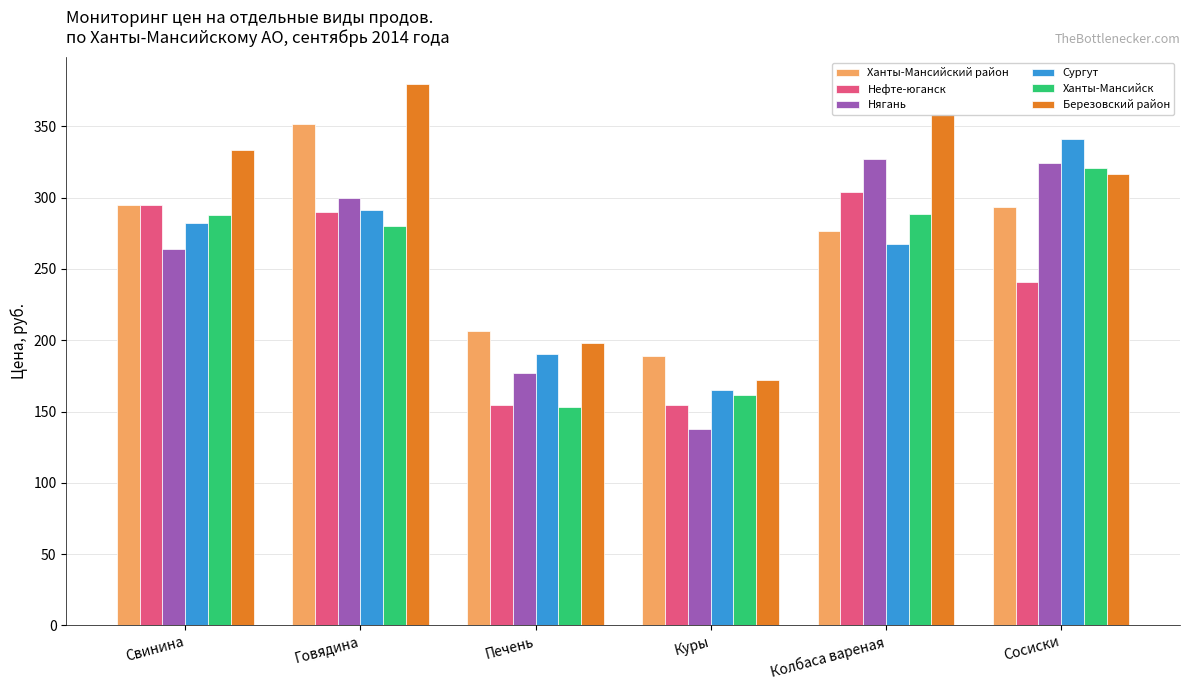

What is the total value across all series at Куры?

980.8